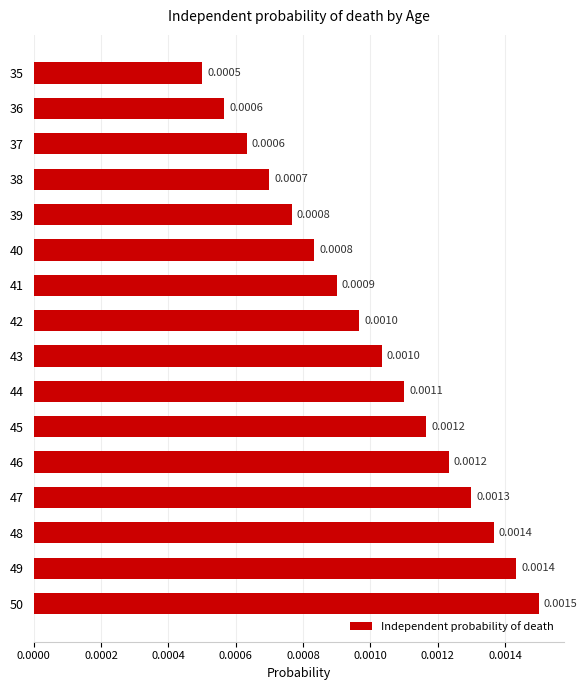

Are the bars grouped side by side (vs. stacked)?

No